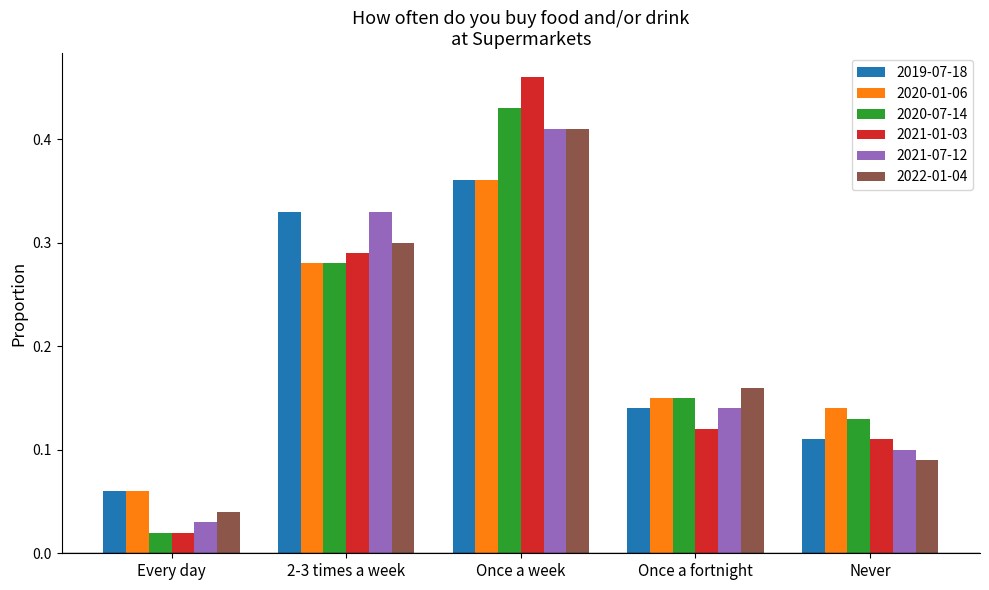

Rank the categories by 2020-01-06 value from highest to lowest.

Once a week, 2-3 times a week, Once a fortnight, Never, Every day